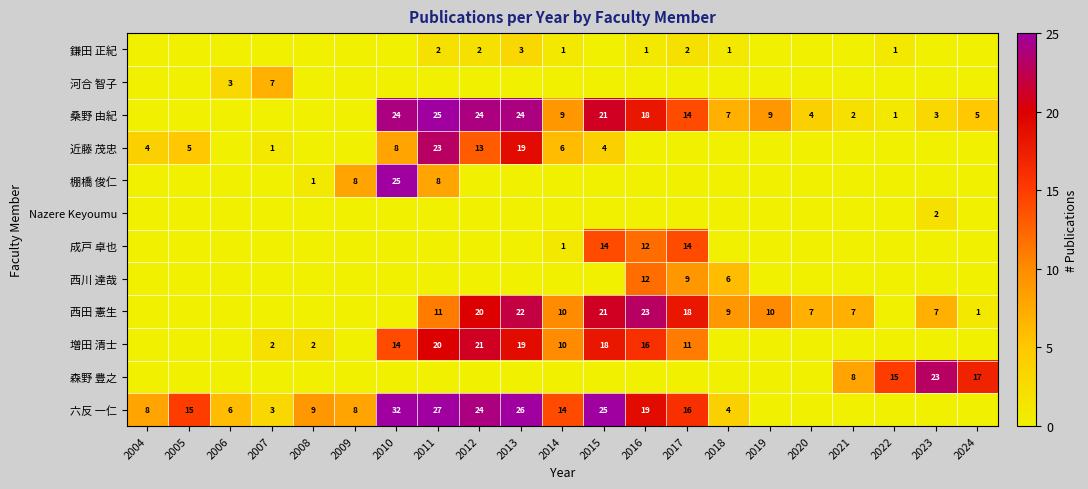

True or false: 桑野 由紀 has a value of 15 at 2014.

False